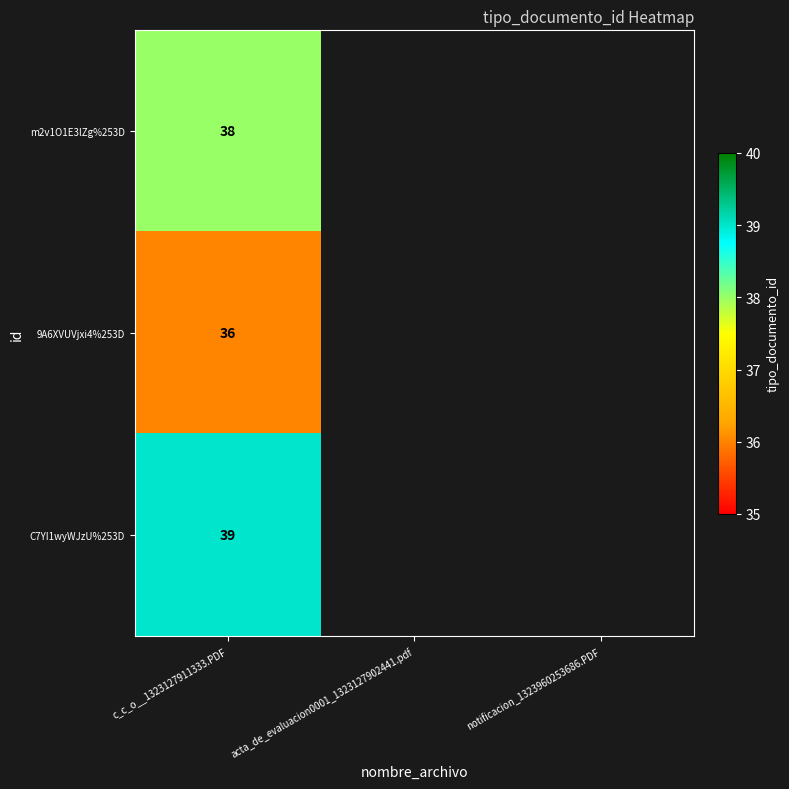

At c_c_o__1323127911333.PDF, list the series in order from smallest to largest.

9A6XVUVjxi4%253D, m2v1O1E3lZg%253D, C7YI1wyWJzU%253D